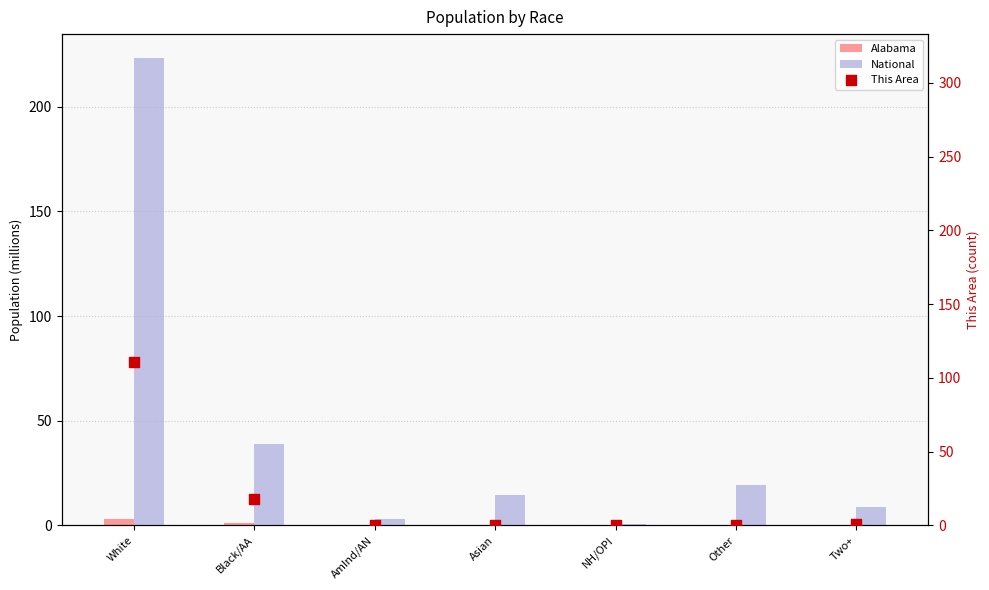

Which series reaches the minimum Y coordinate?

This Area